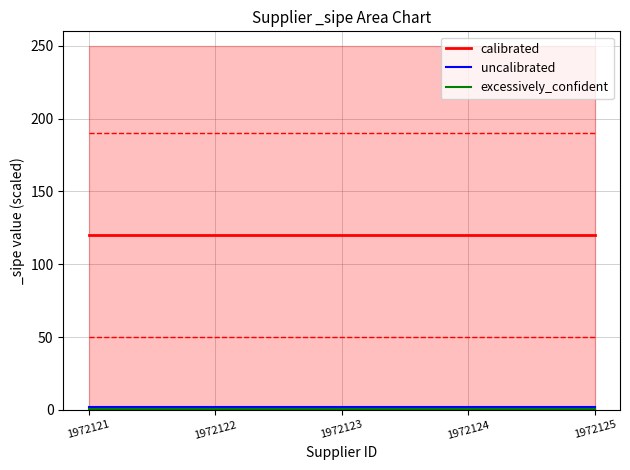

The value of calibrated at 1972122 is 212.8. True or false?

False